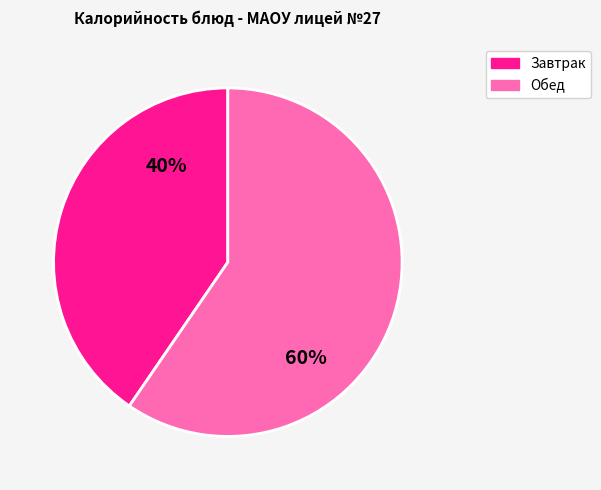

Count the number of slices in the pie.

2